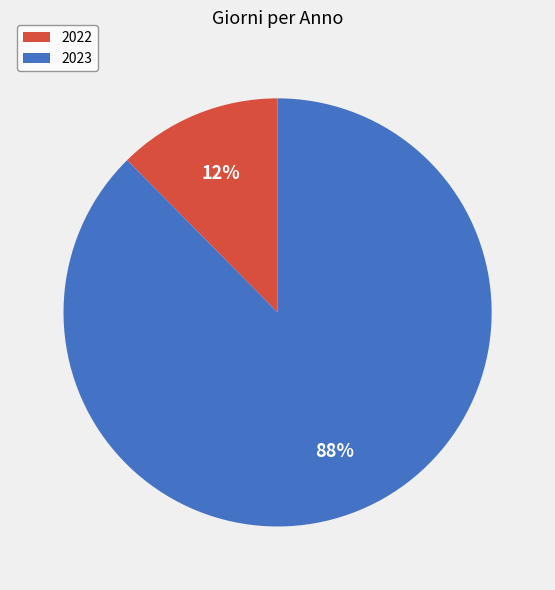

How many segments does this pie chart have?

2